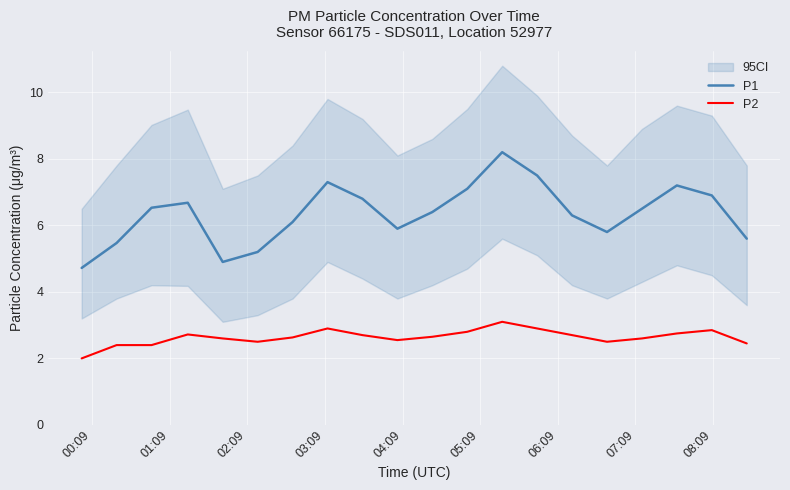

What is the highest value of the P2 series?

3.1